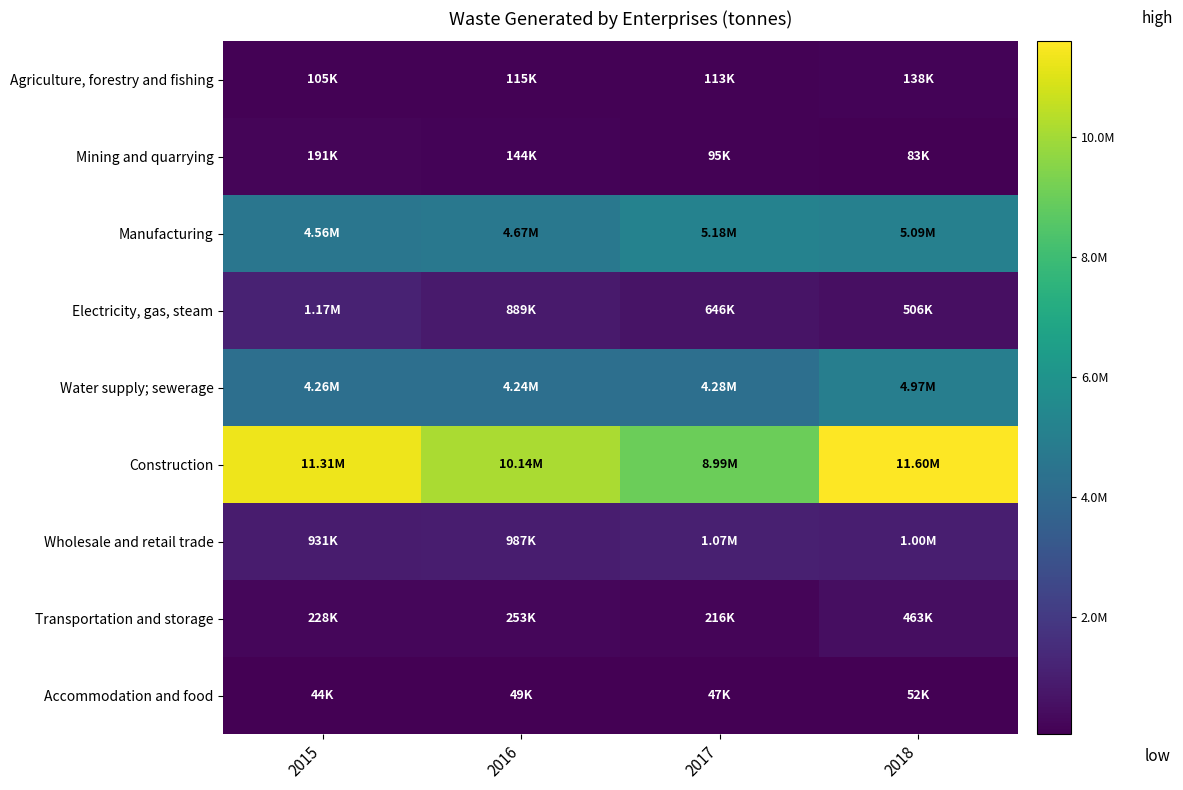

At which category does the chart reach its minimum across all series?

2015